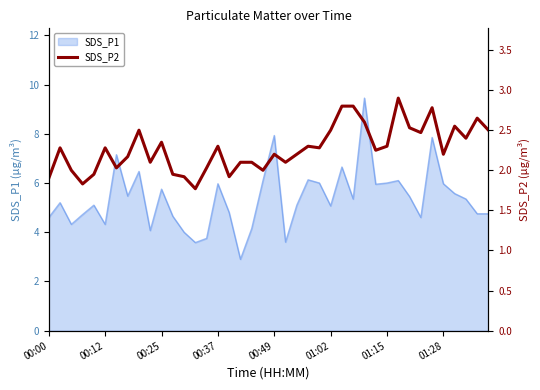

Rank the categories by value from highest to lowest.

31, 26, 27, 34, 38, 28, 36, 32, 8, 25, 39, 33, 37, 10, 15, 23, 30, 00:12, 01:02, 24, 29, 20, 22, 35, 01:28, 9, 17, 18, 21, 01:15, 14, 00:25, 19, 00:49, 11, 12, 16, 00:00, 00:37, 13